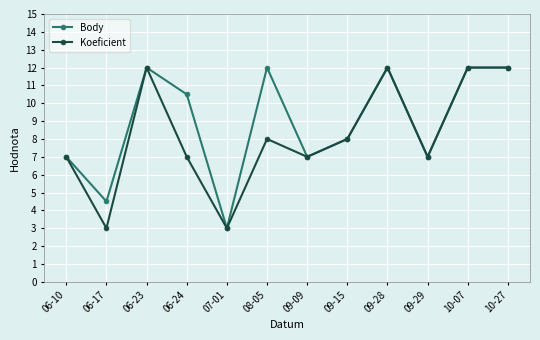

What are all the series names shown in the legend?

Body, Koeficient